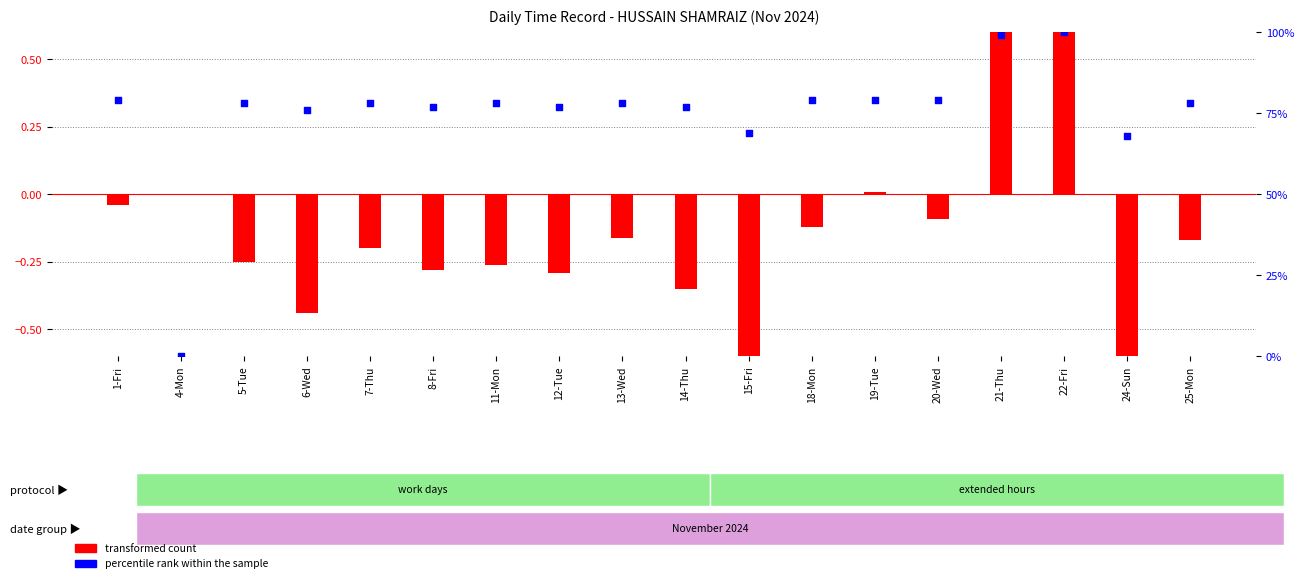

Which series reaches the minimum Y coordinate?

transformed count